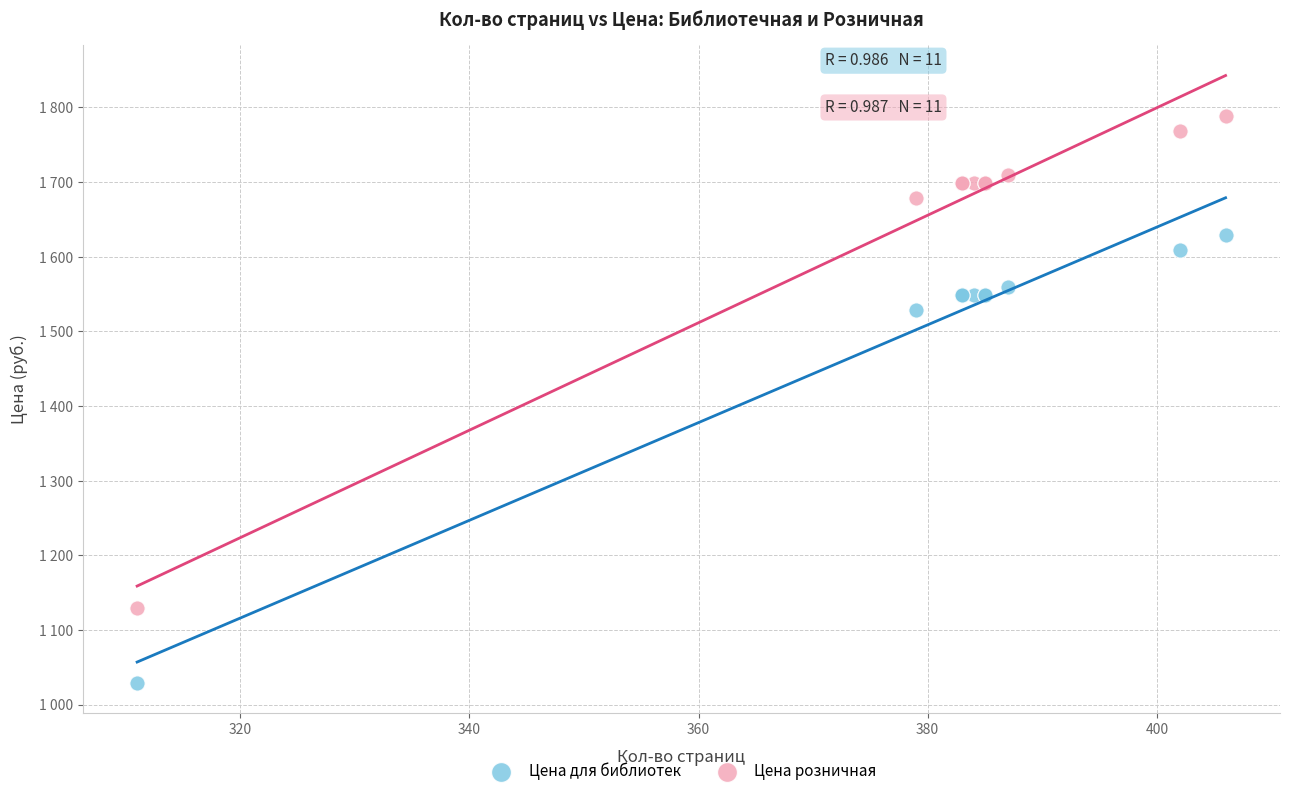

Which series has the widest spread of Y values?

Цена розничная